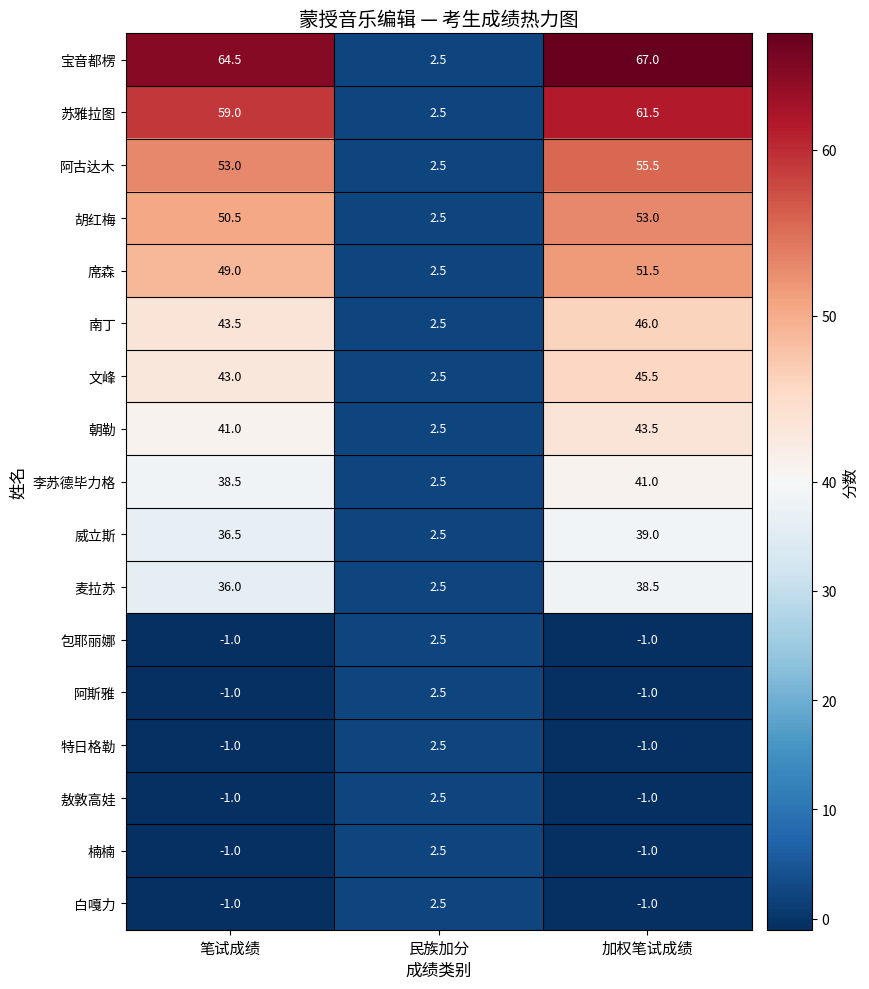

What is the difference between the highest and lowest values at 加权笔试成绩?

68.0